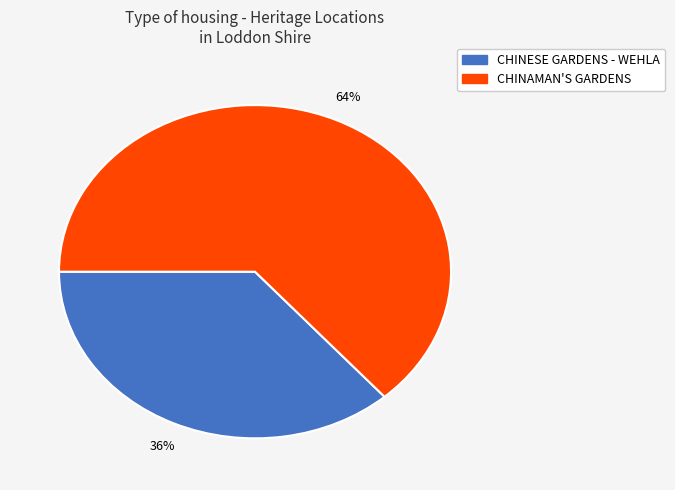

Which category accounts for the majority?

CHINAMAN'S GARDENS